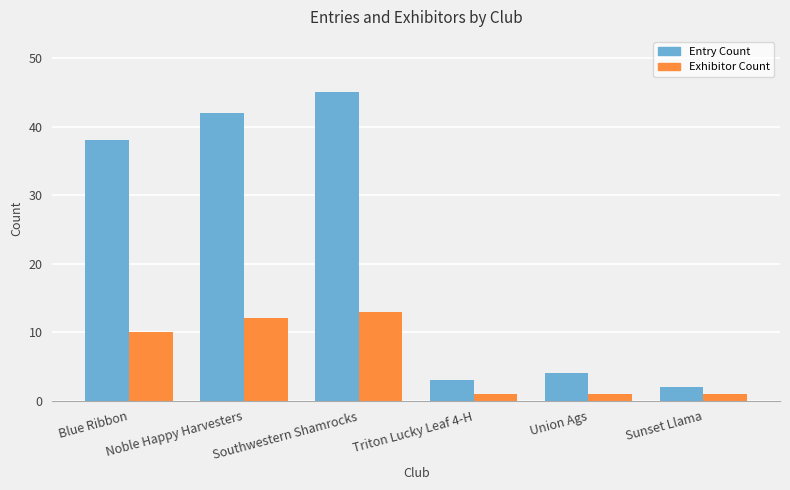

The Exhibitor Count series shows 7 at Blue Ribbon. True or false?

False